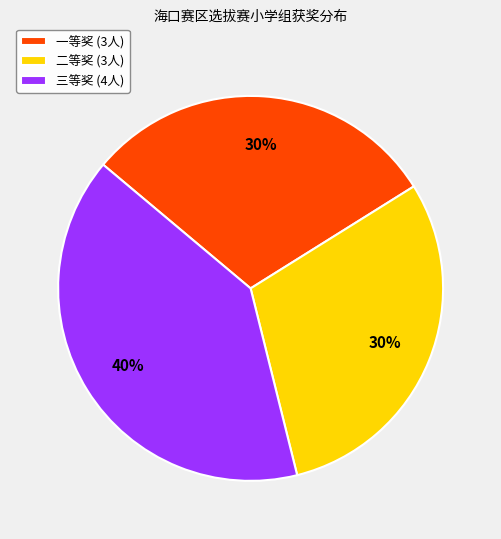

Which category has the biggest portion of the pie?

三等奖